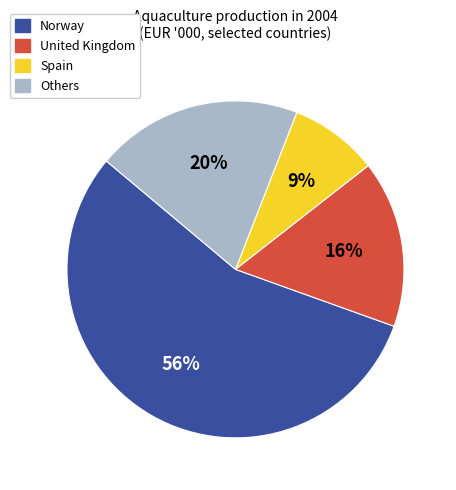

To the nearest percent, what percentage of the pie is Spain?

9%